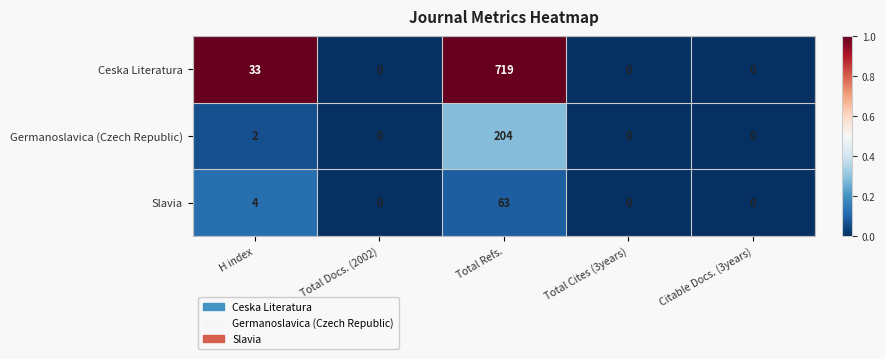

Which series has the widest spread of values?

Ceska Literatura